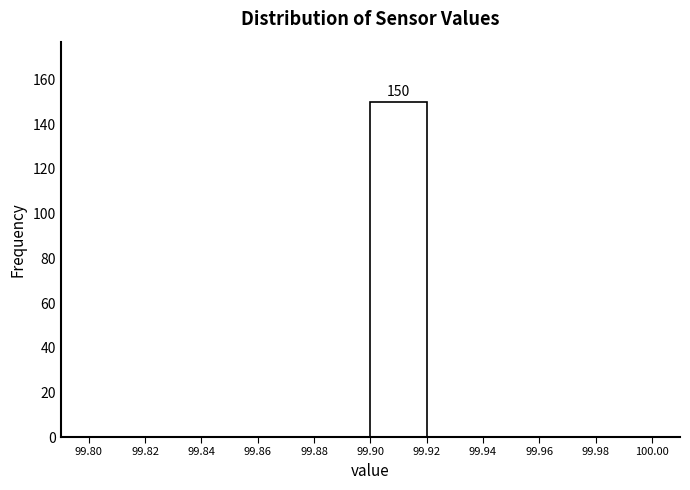

Over which range of the x-axis is the bar tallest?

99.90 to 99.92